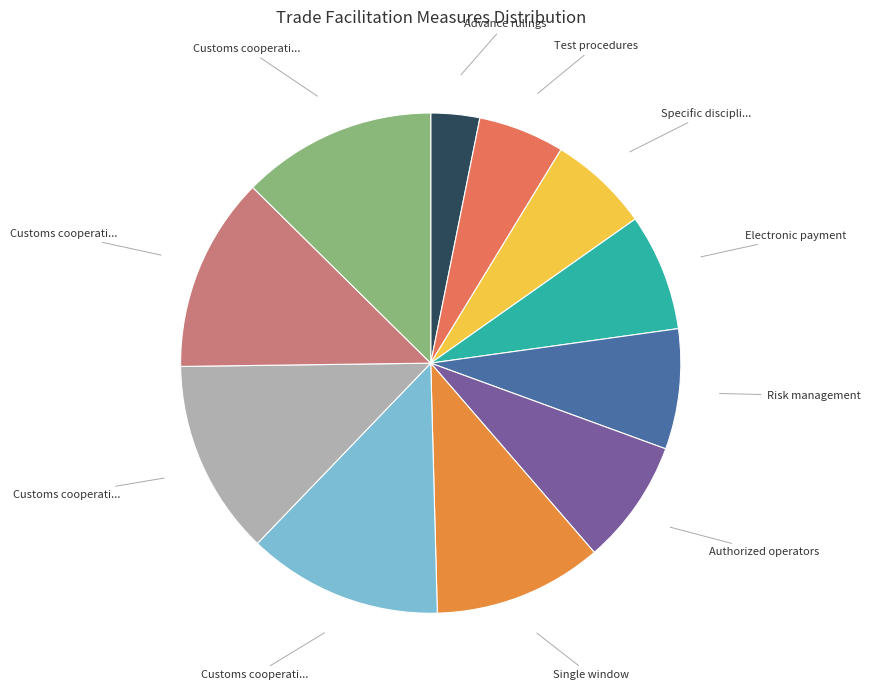

Does any single category account for the majority?

No